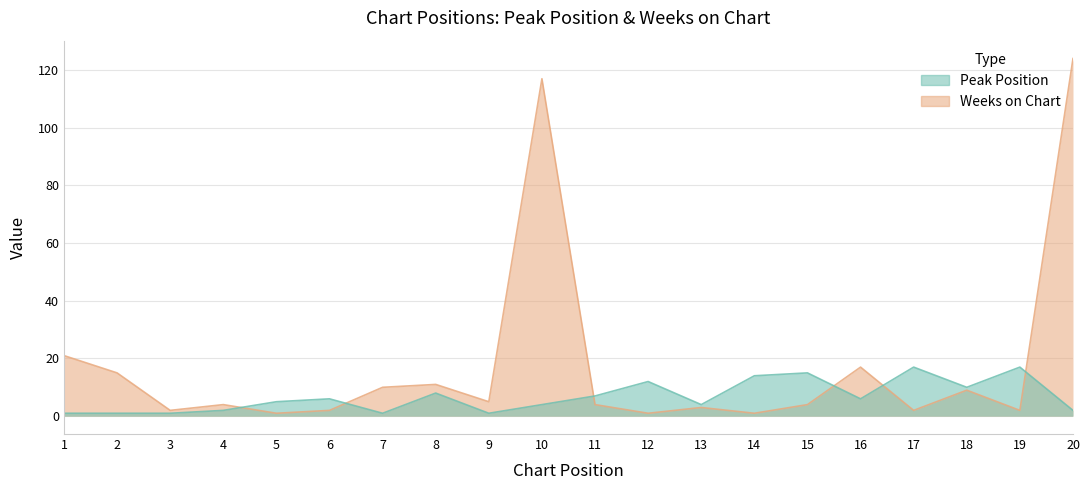

What is the average value of the Peak Position series?

7